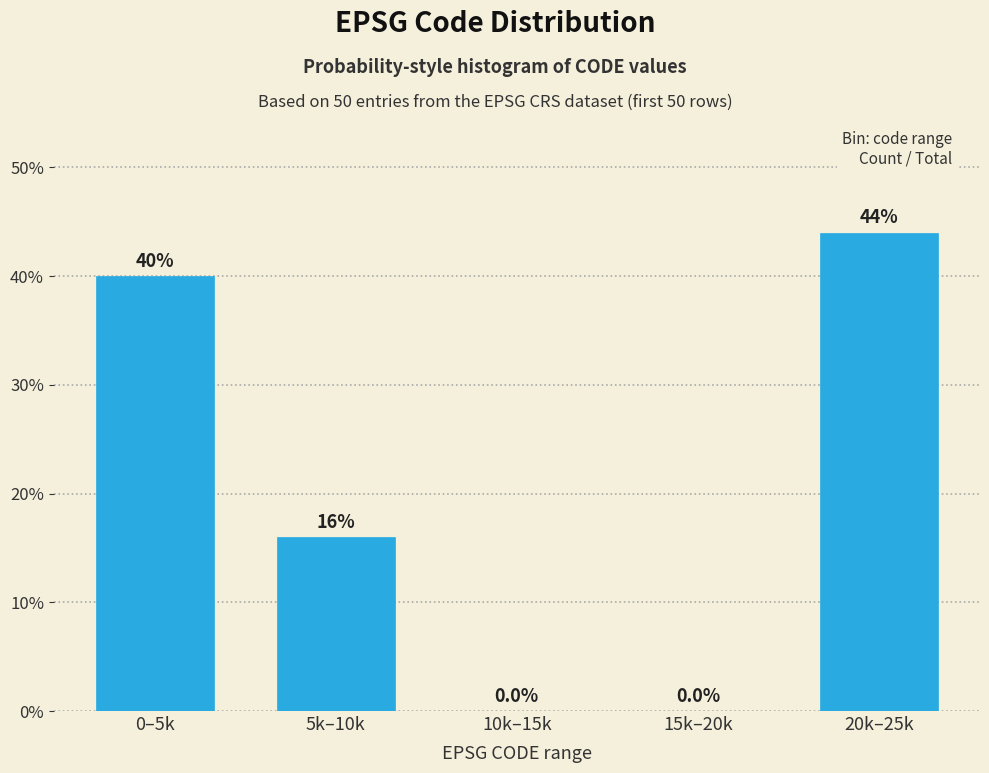

Reading right to left, extract all data points from this chart.

20k–25k=44	15k–20k=0	10k–15k=0	5k–10k=16	0–5k=40